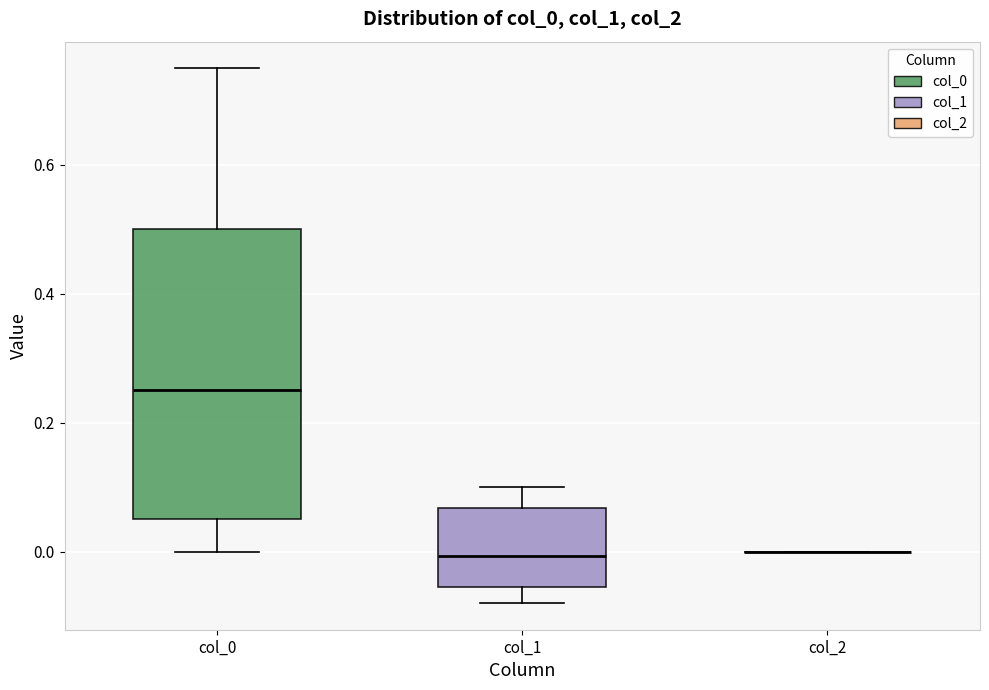

Reading left to right, transcribe this box plot: for each box, give where its median line is, the range the box spans, and where its two whiskers end, as read against the y-axis. The values are not printed on the chart, so give them approximately, as read against the axis.

col_0: median 0.26, box 0.06 to 0.50, whiskers 0.00 to 0.74
col_1: median 0.00, box -0.06 to 0.06, whiskers -0.08 to 0.10
col_2: box collapsed to a line at 0.00, whiskers 0.00 to 0.00